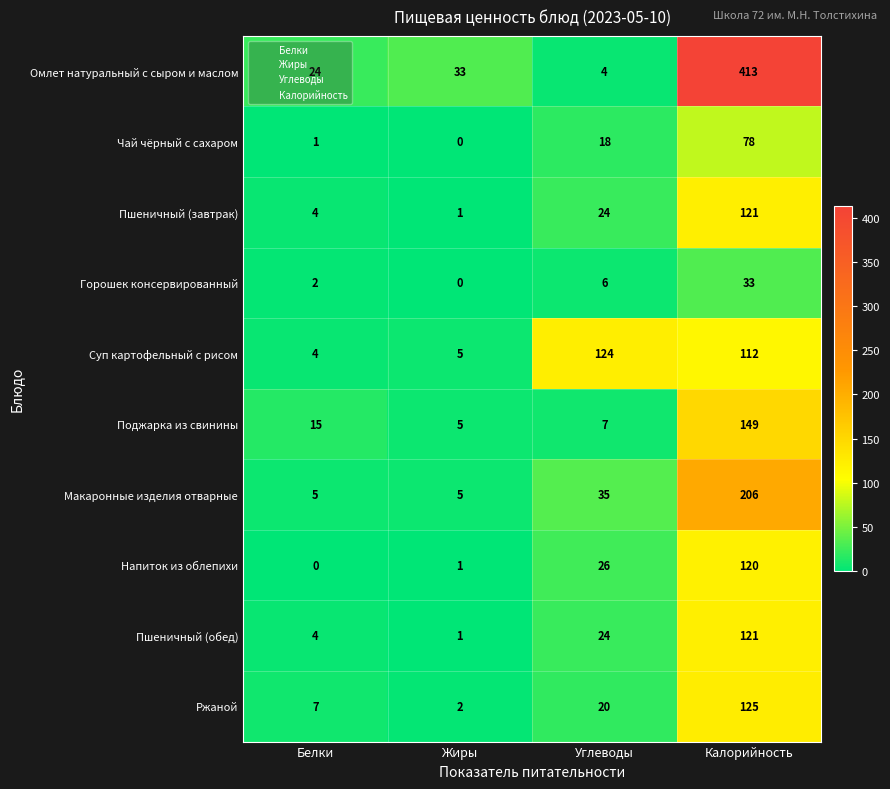

At which label does Пшеничный (завтрак) reach its minimum?

Жиры